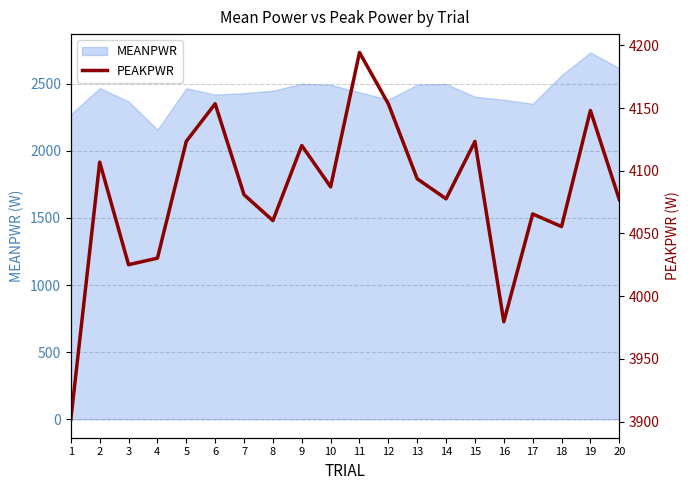

Reading left to right, extract all data points from this chart.

3901.8	4106.9	4025.1	4030.3	4123.5	4153.4	4080.9	4060.3	4120.1	4087.2	4194.3	4153.3	4093.6	4077.6	4123.4	3979.6	4065.6	4055.5	4148.1	4077.1